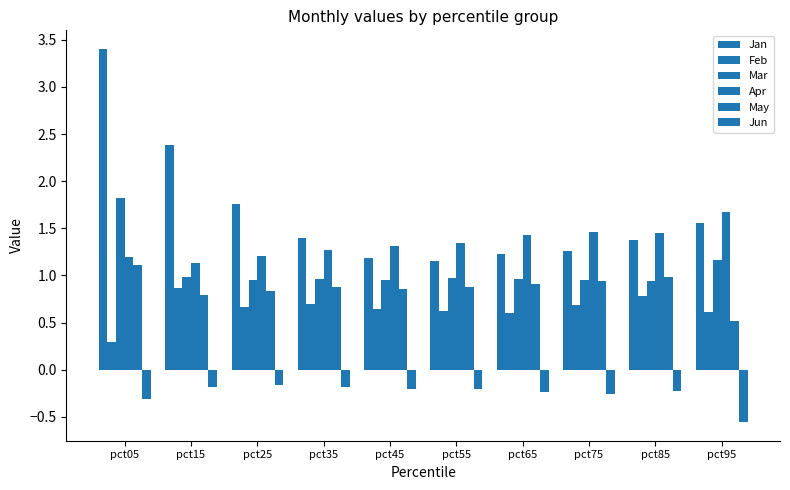

Are the bars grouped side by side (vs. stacked)?

Yes